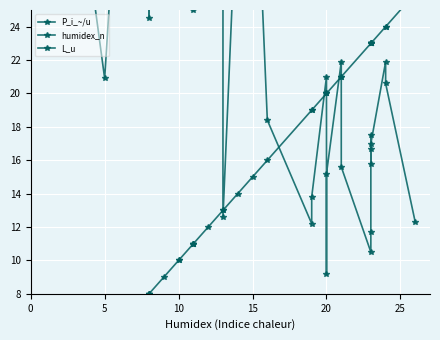

At 10, list the series in order from smallest to largest.

humidex_n, P_i_~/u, L_u